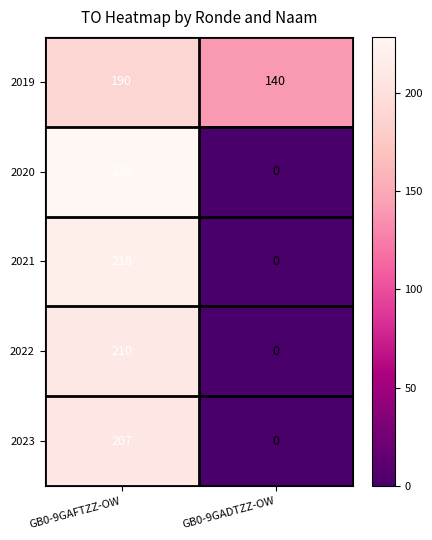

How many categories are shown in the chart?

2